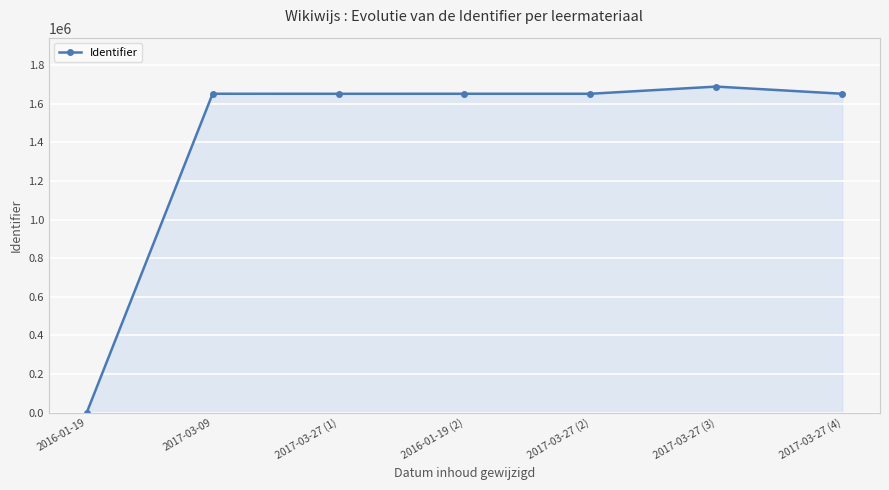

What is the ratio of the value at 2017-03-27 (2) to the value at 2017-03-27 (4)?

1.0